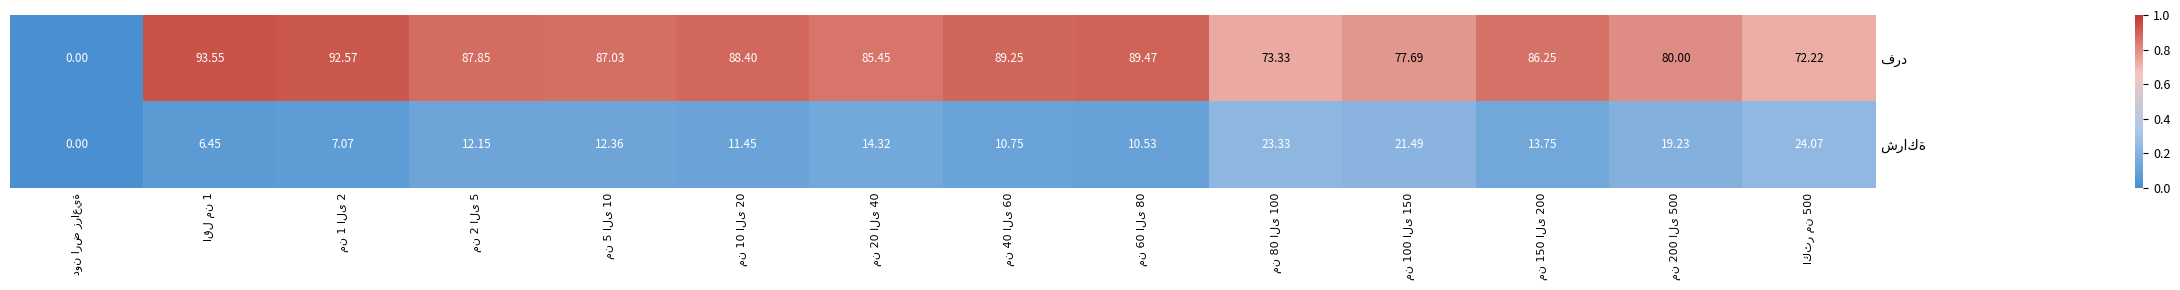

Count the number of categories in the chart.

14